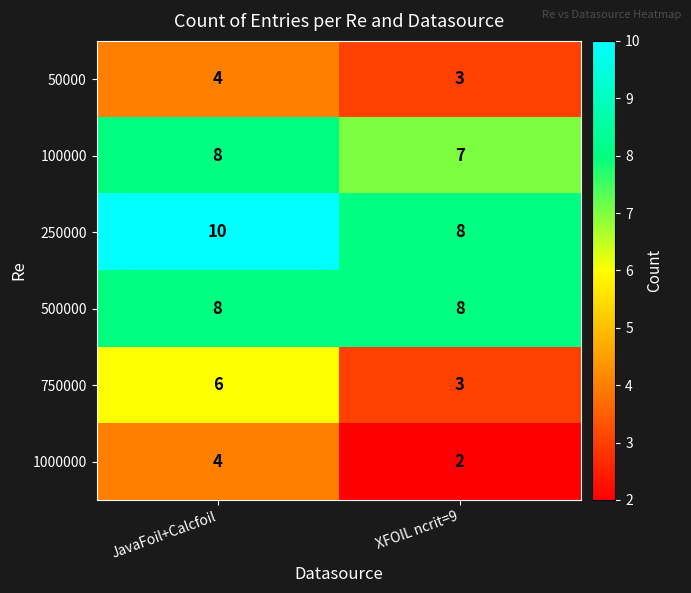

Is it true that 250000 equals 4 at XFOIL ncrit=9?

False